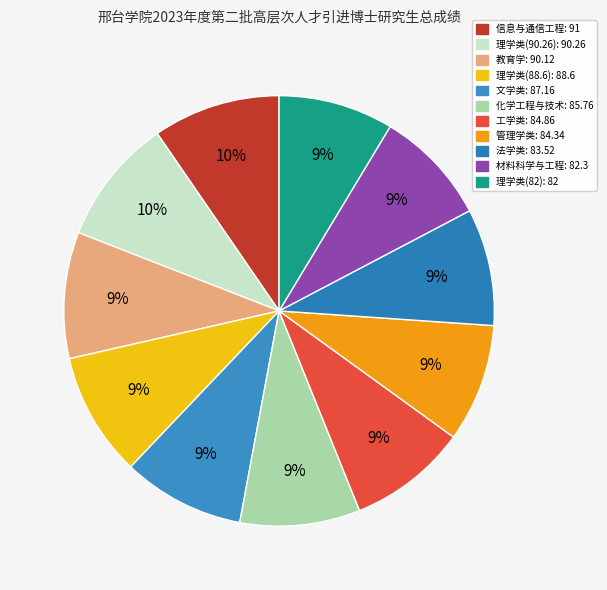

The 管理学类 slice represents 9% of the pie. True or false?

True